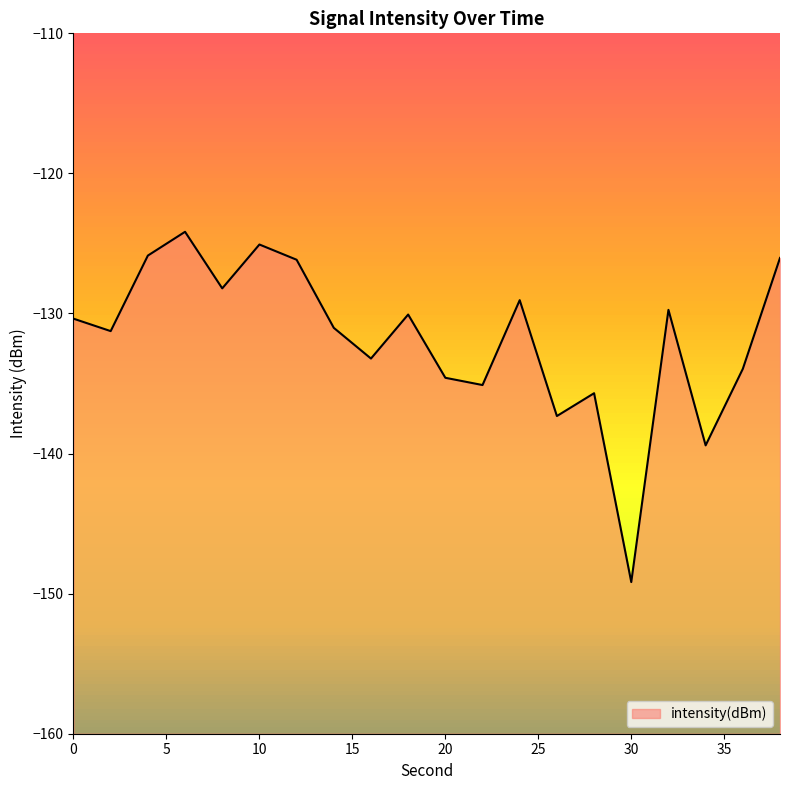

What is the difference between the maximum and minimum values?

25.0